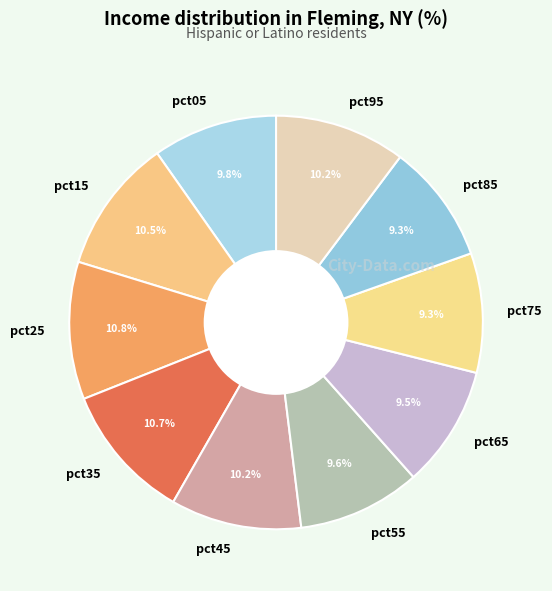

Does any single category account for the majority?

No